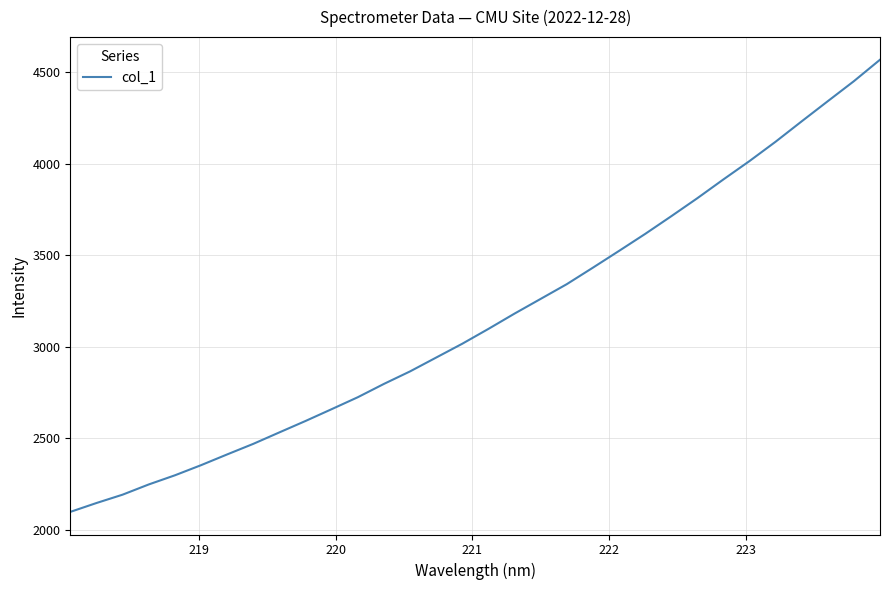

What is the smallest value displayed?

2096.9